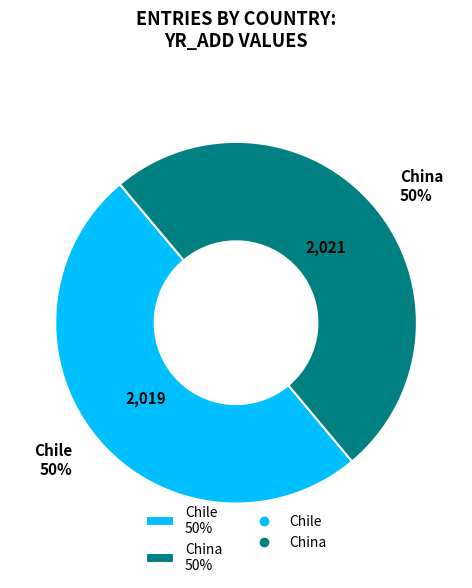

To the nearest percent, what percentage of the pie is China?

50%